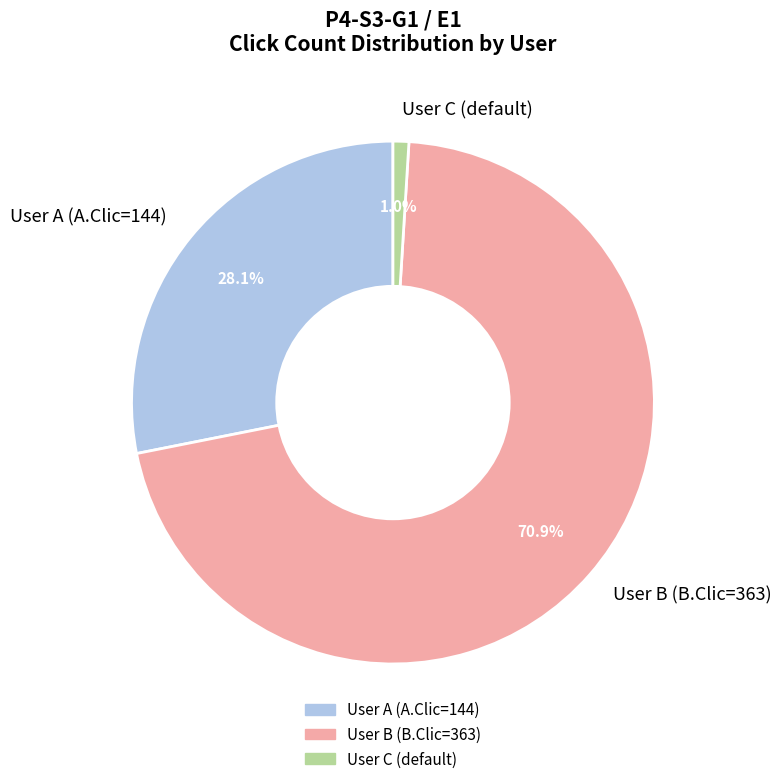

Combined, what portion of the pie is User A (A.Clic=144) and User C (default)?

29.1%